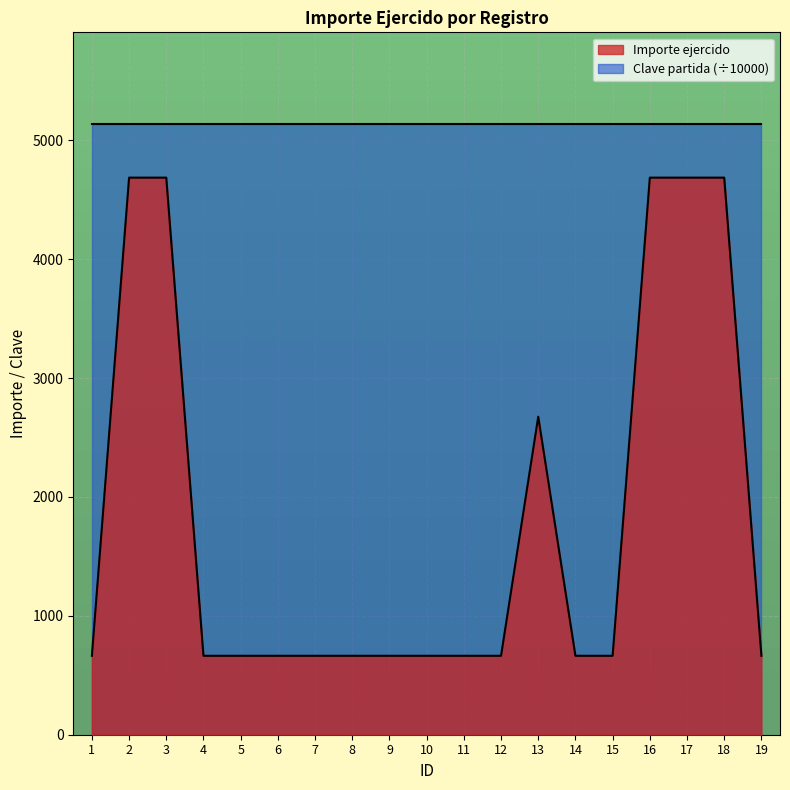

Between 1 and 9, which is larger?

1